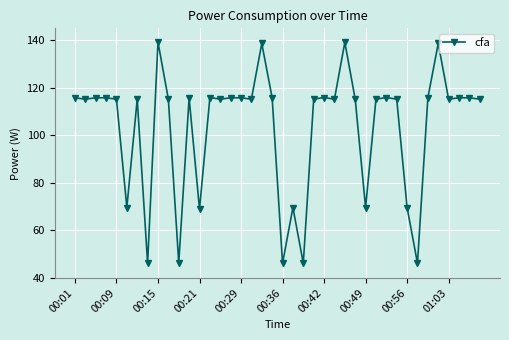

What is the smallest value displayed?

46.2